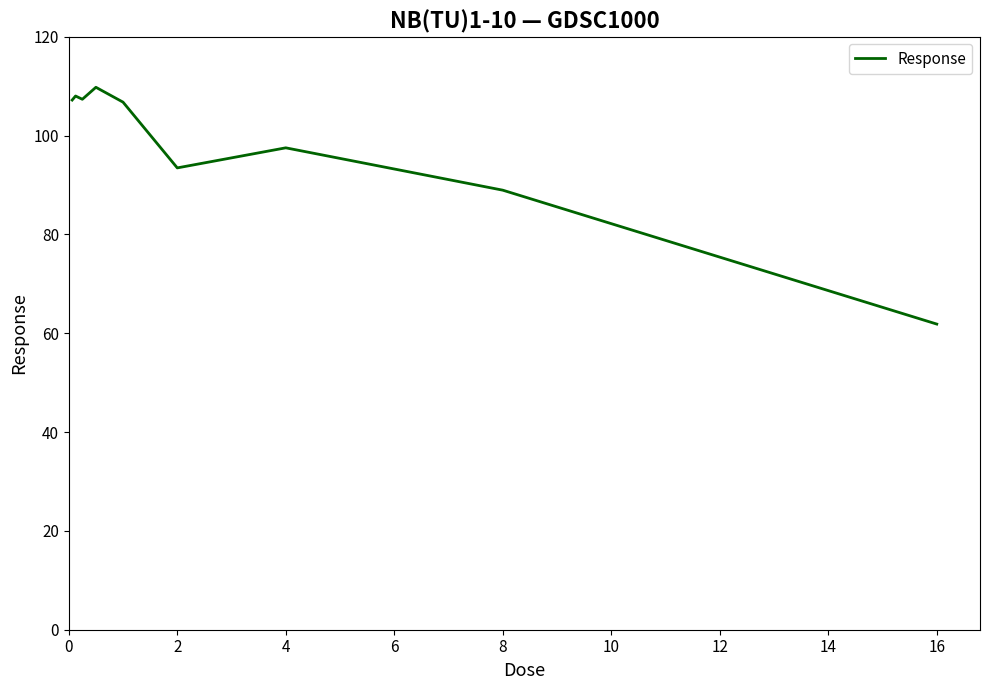

What is the difference between the maximum and minimum values?

47.9